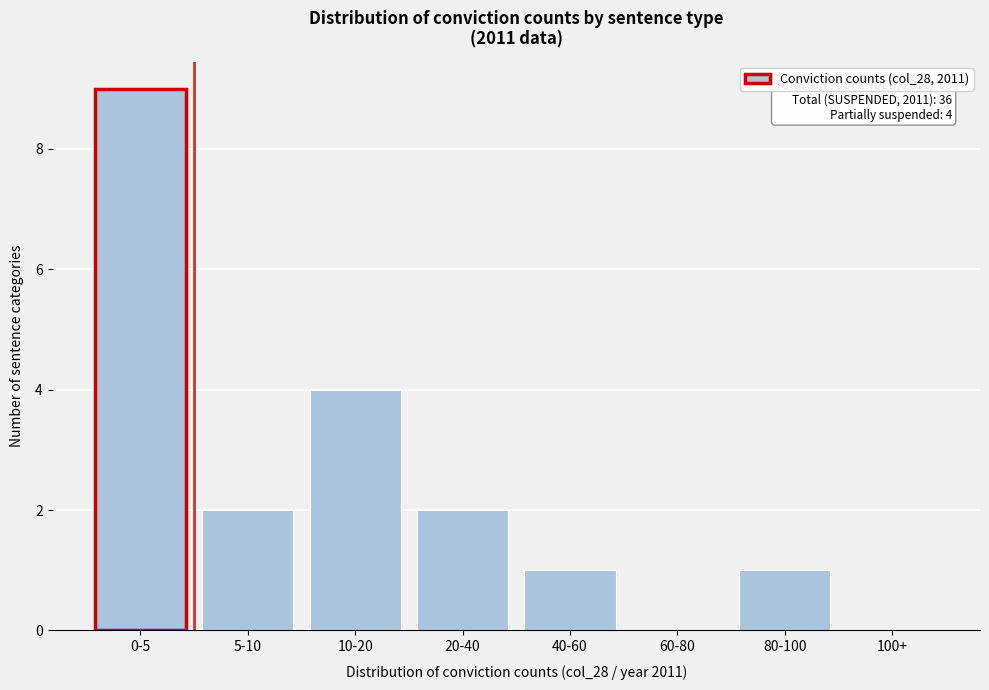

Reading left to right, extract all data points from this chart.

0-5=9	5-10=2	10-20=4	20-40=2	40-60=1	60-80=0	80-100=1	100+=0